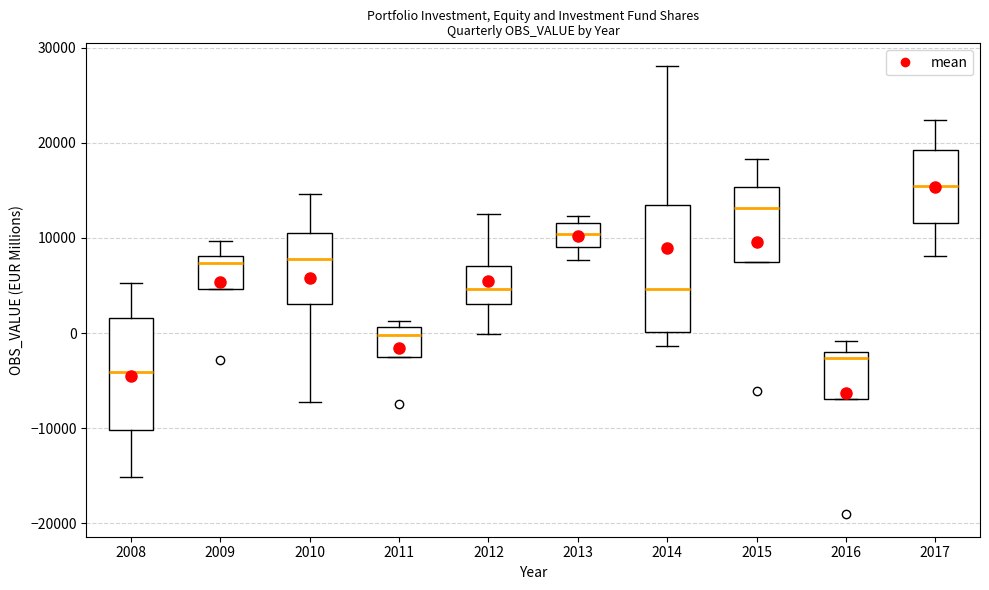

Where is the upper edge of the box at x = 2011 on the y-axis? The values are not printed on the chart, so give them approximately, as read against the axis.

1000